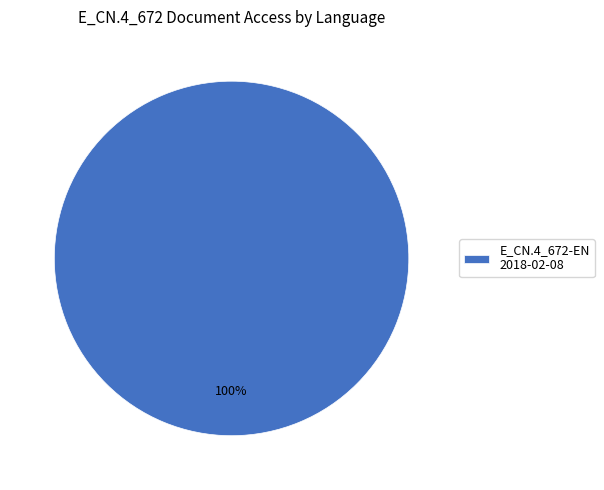

Is it true that E_CN.4_672-EN 2018-02-08 is 88% of the pie?

False